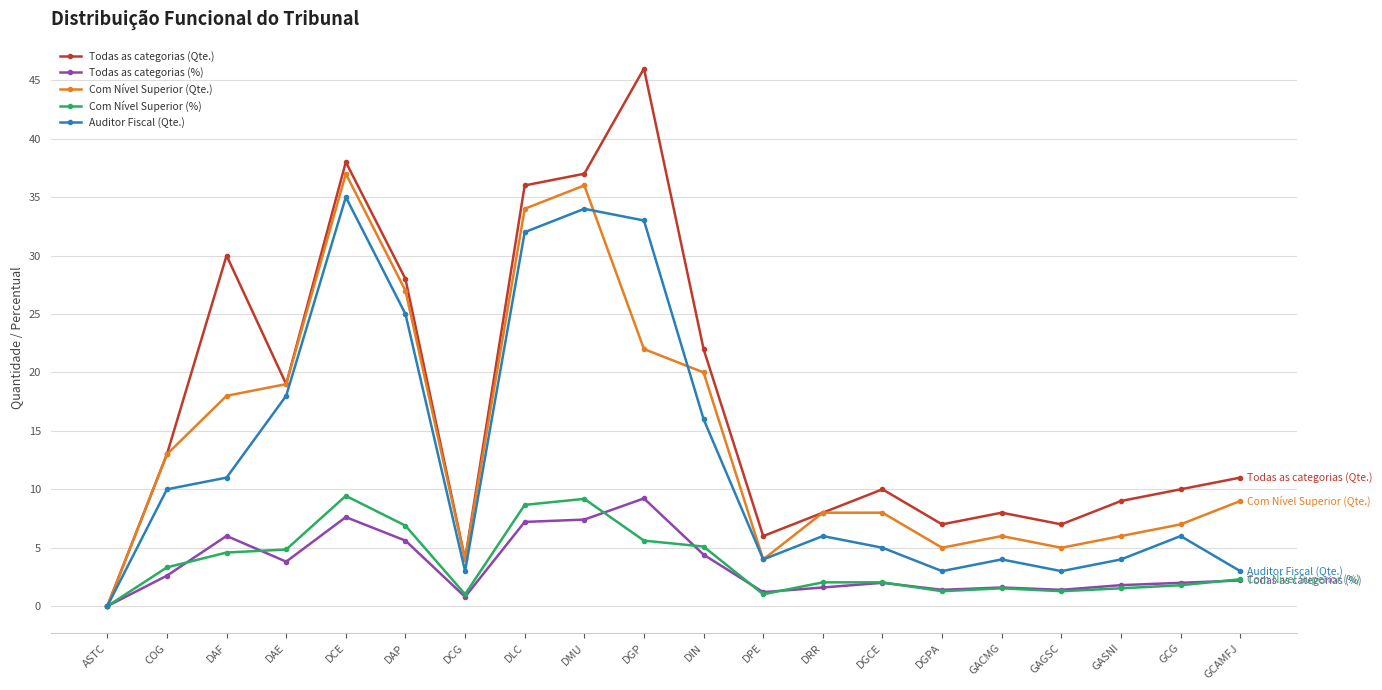

What value does the Com Nível Superior (%) series have at COG?

3.3